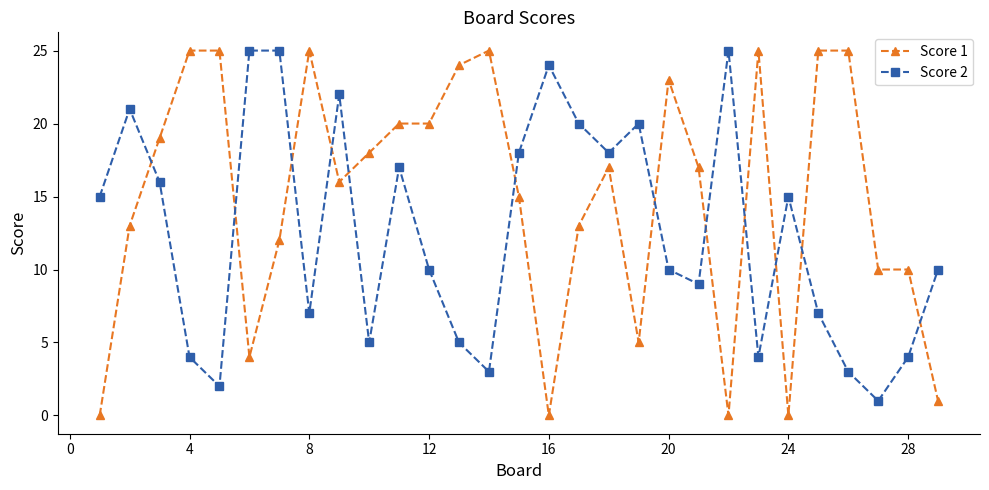

Which series has the widest spread of values?

Score 1